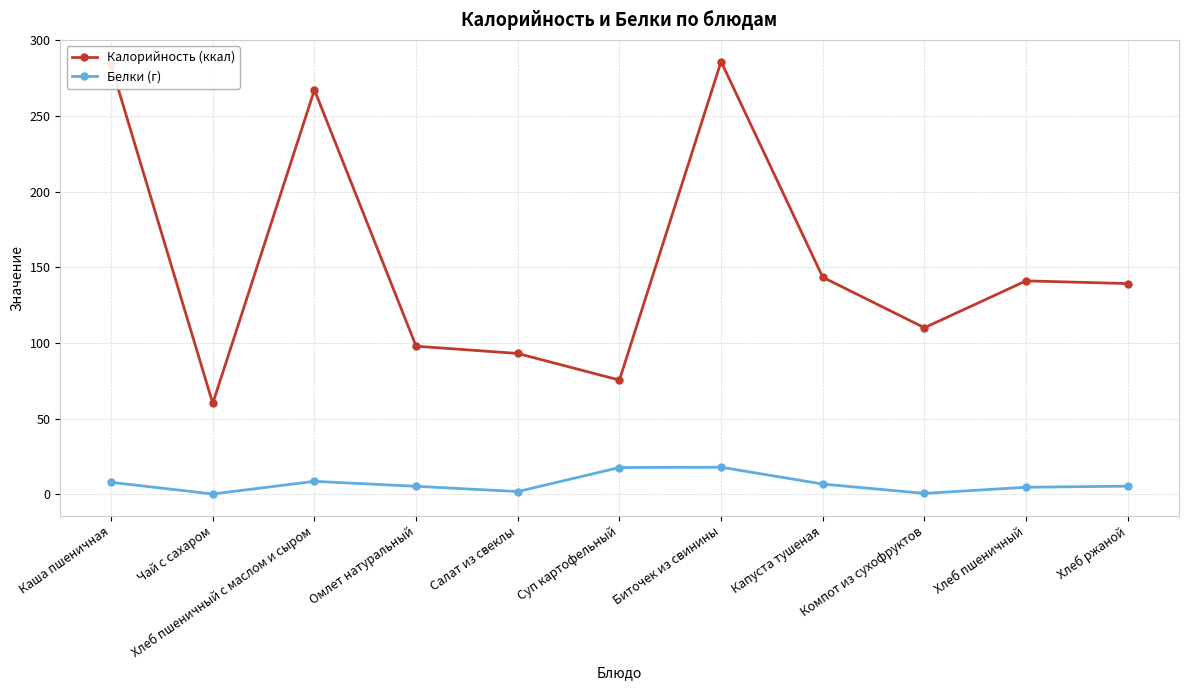

True or false: Белки (г) and Калорийность (ккал) cross at least once.

False